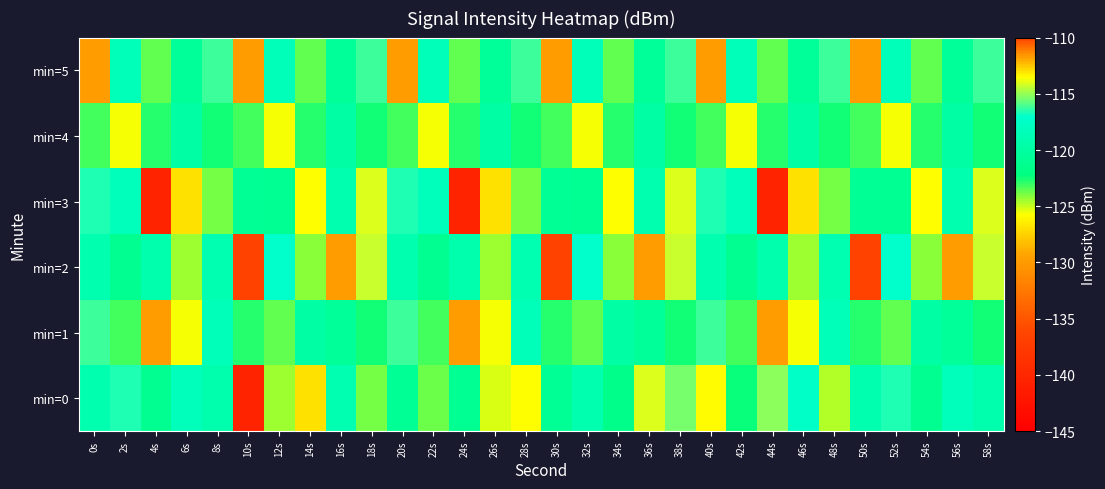

Which has a higher value, 0s or 46s?

46s